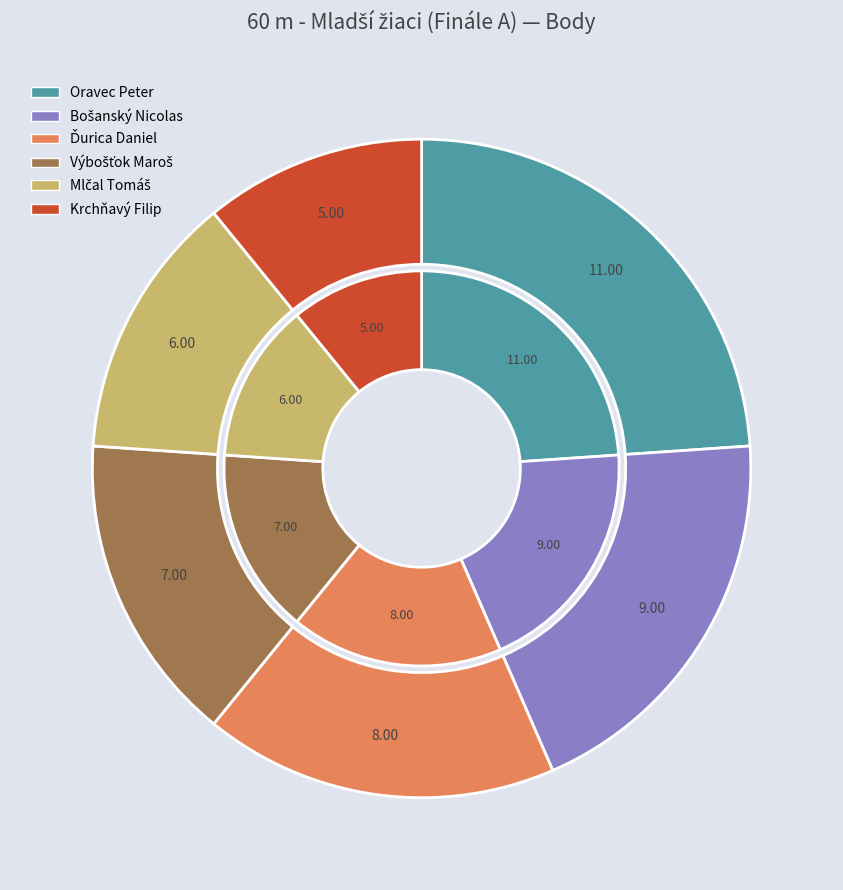

How many slices are in this pie chart?

6